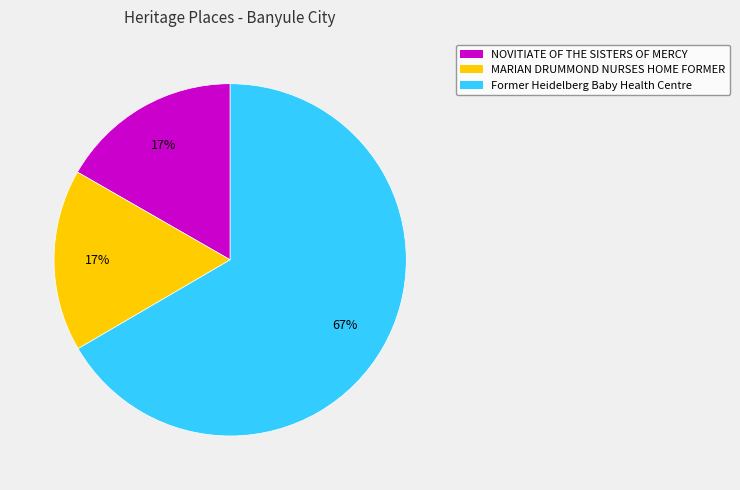

To the nearest percent, what is the average slice percentage?

33%